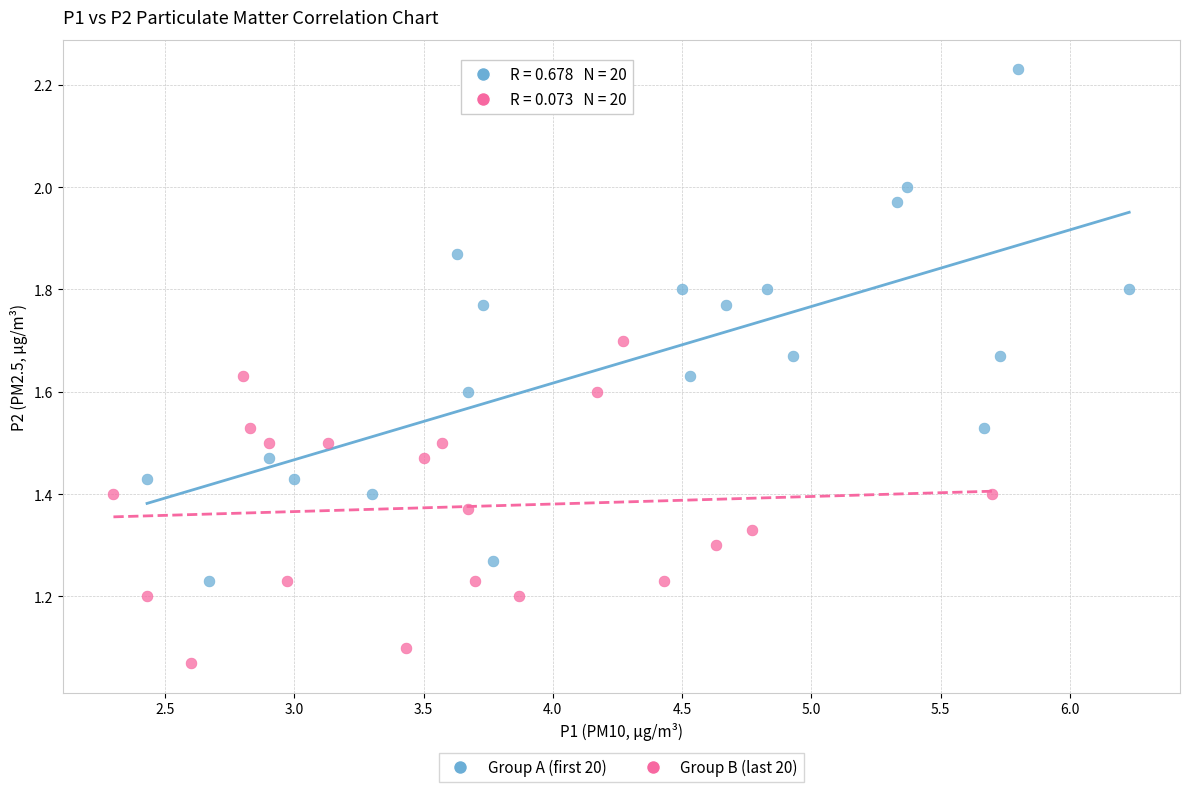

Which series has the widest spread of Y values?

Group A (first 20)